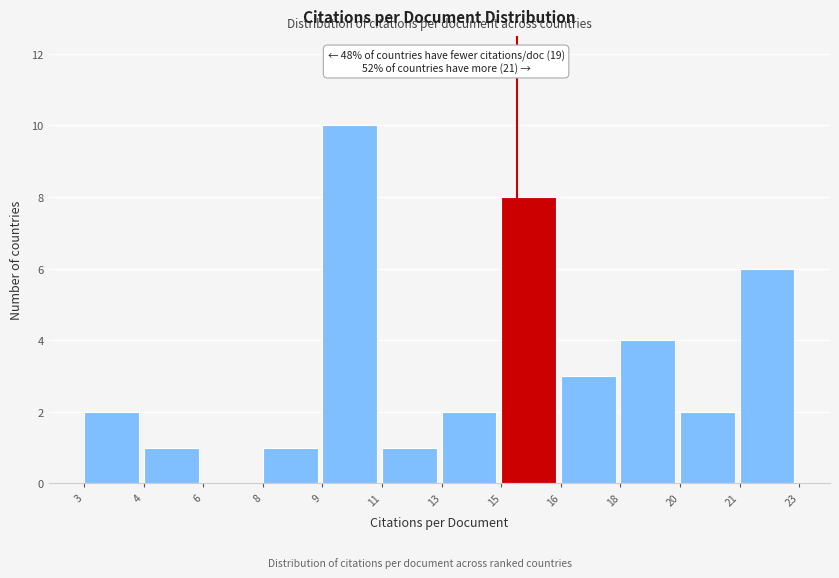

Reading left to right, transcribe all the data shown in this chart.

3=2	4=1	6=0	8=1	9=10	11=1	13=2	15=8	16=3	18=4	20=2	21=6